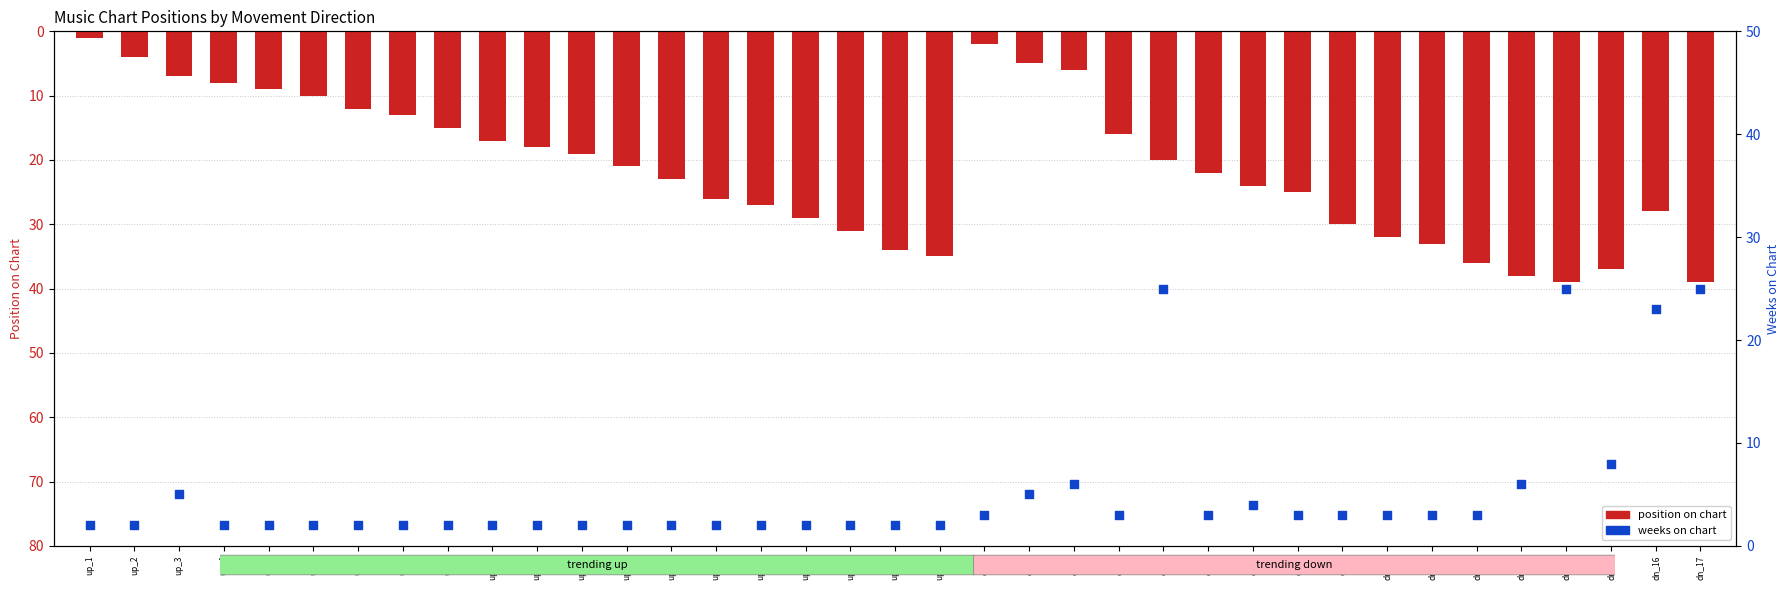

Which series has the largest total across all categories?

position on chart